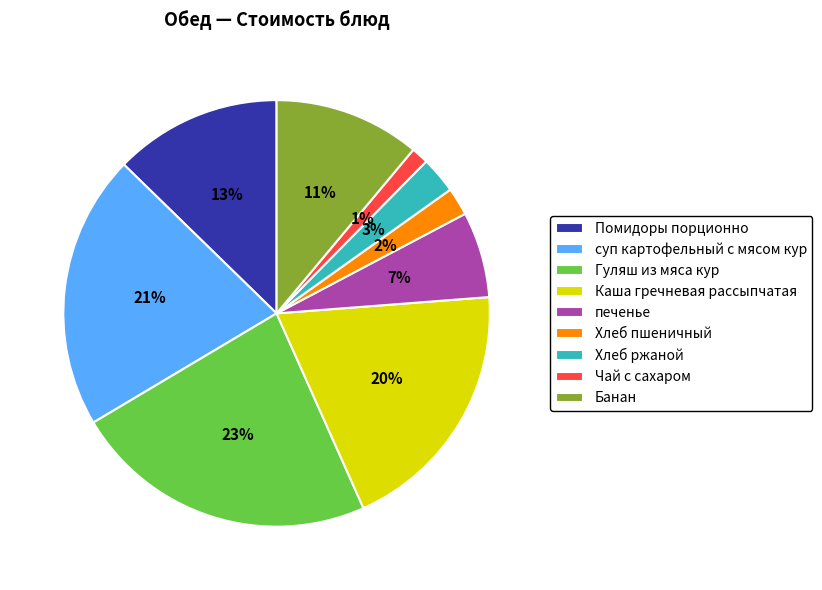

How many segments does this pie chart have?

9